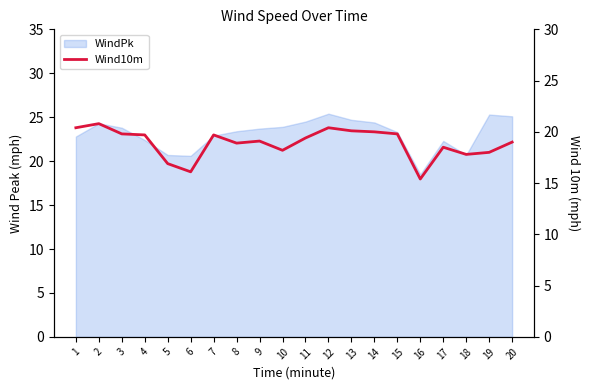

Where is the first local maximum?

2